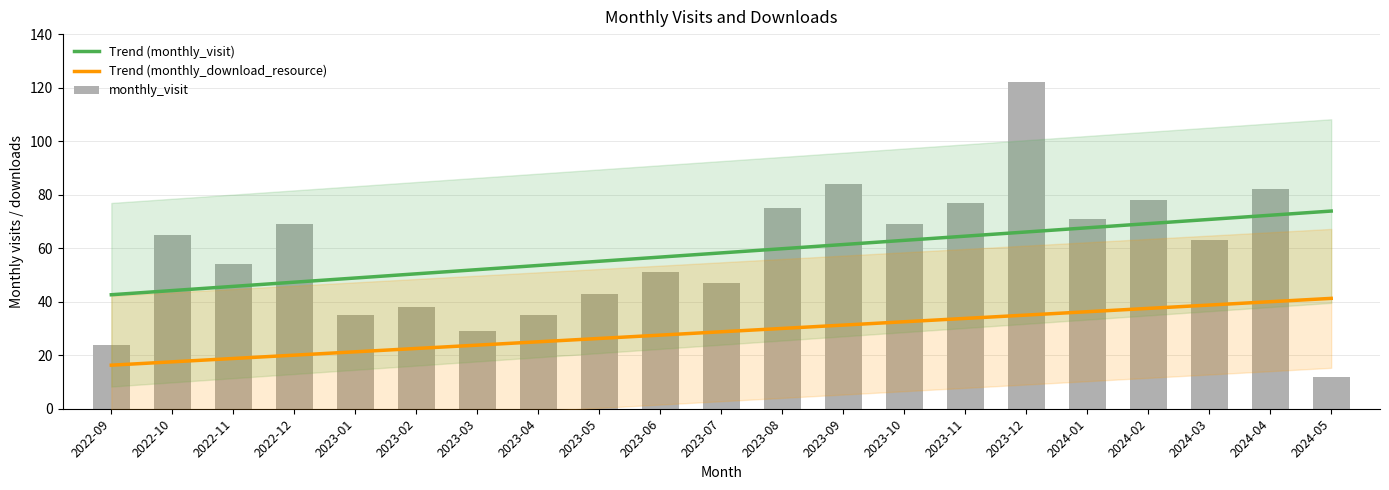

Is it true that the value at 2024-03 is 63?

True